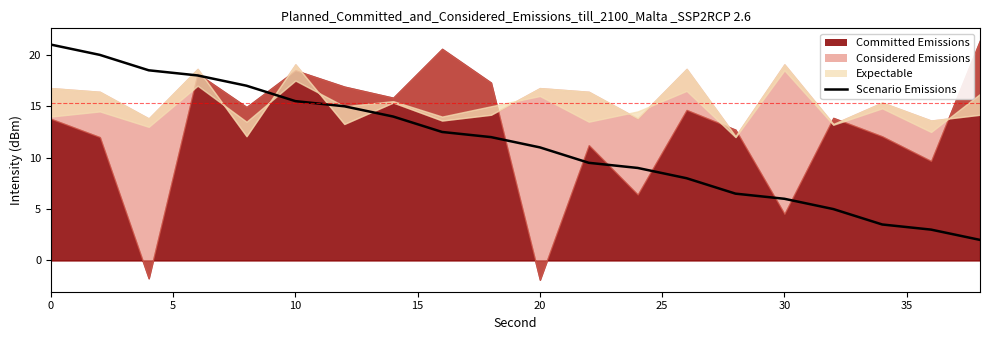

Between 5 and 35, which is larger?

5